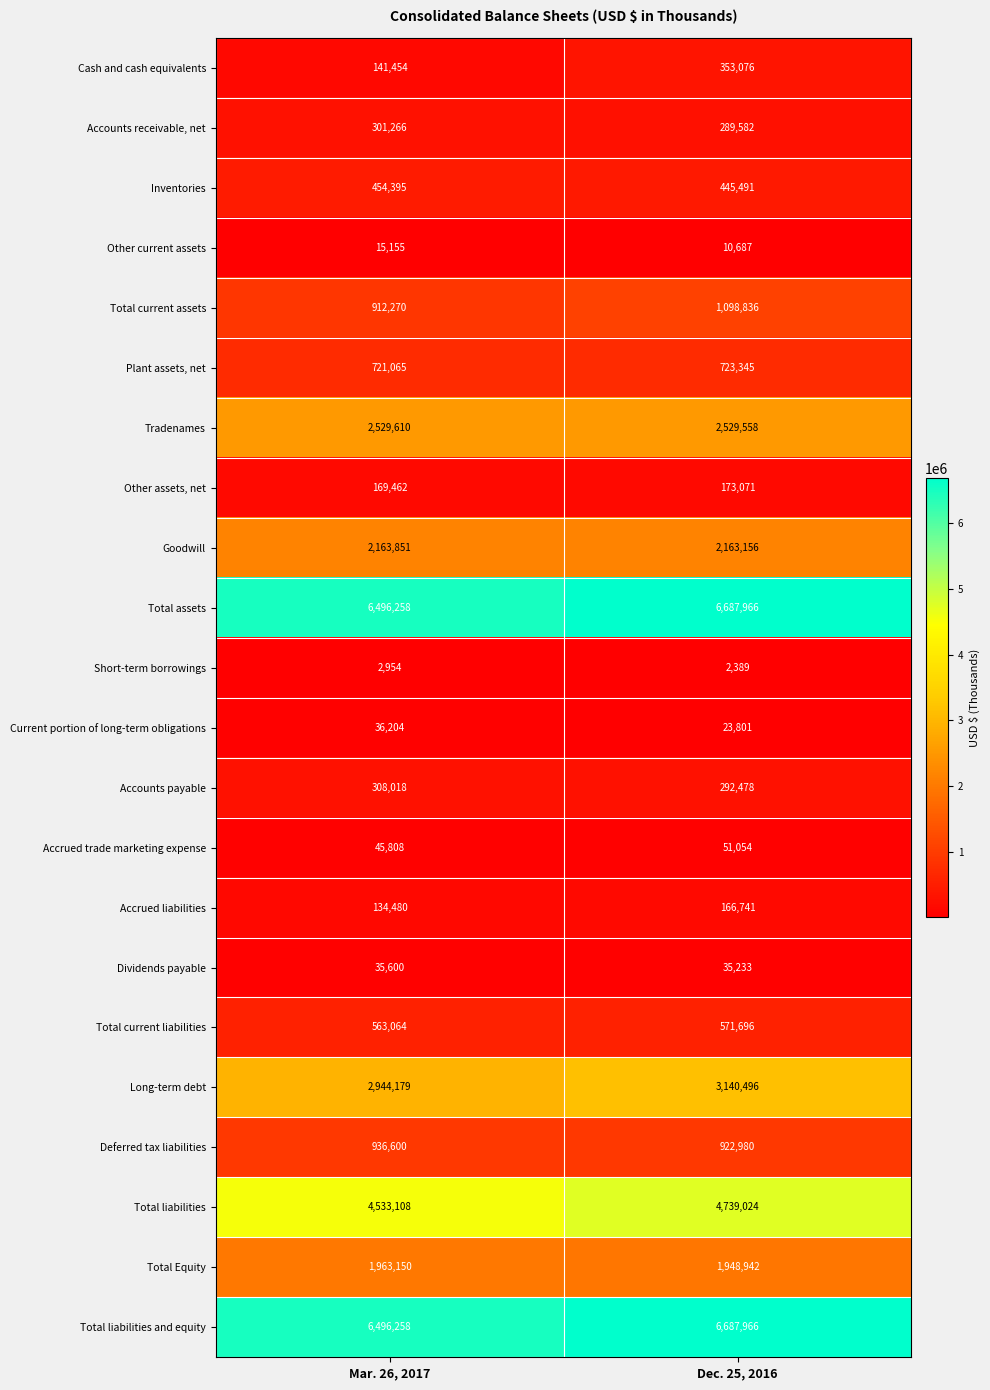

What is the total value across all series at Dec. 25, 2016?

33057568